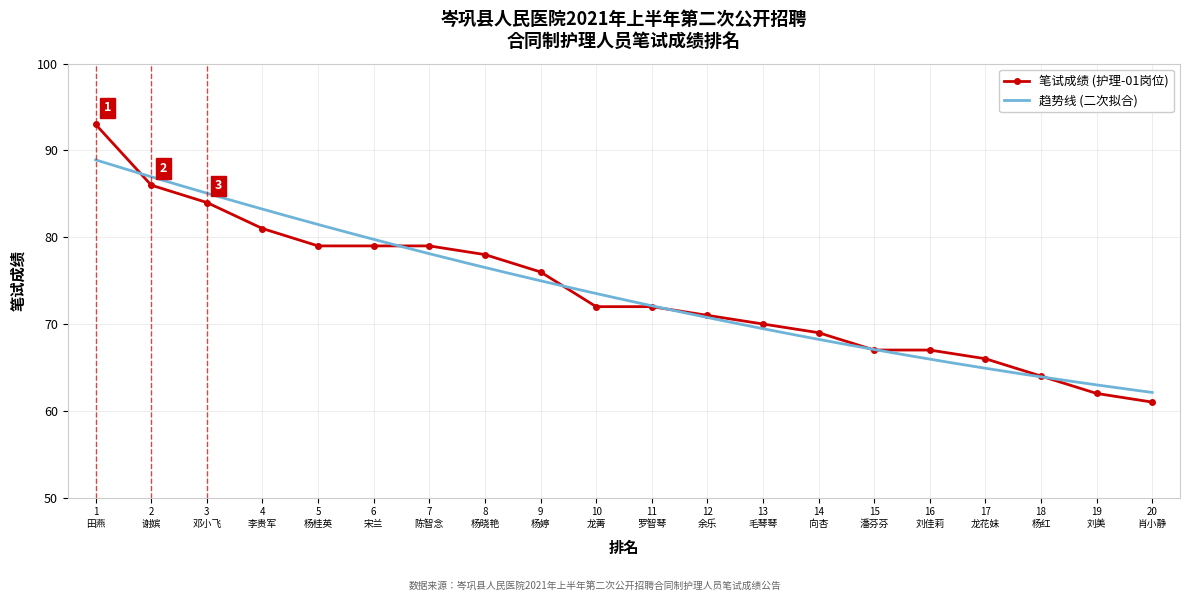

Reading left to right, list all the values displayed in this chart.

93	86	84	81	79	79	79	78	76	72	72	71	70	69	67	67	66	64	62	61